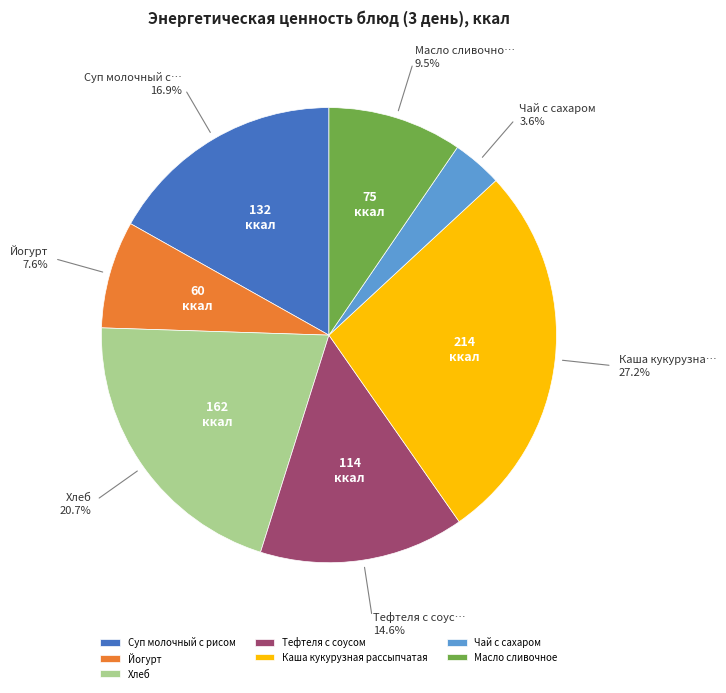

To the nearest percent, what portion does Хлеб represent?

21%